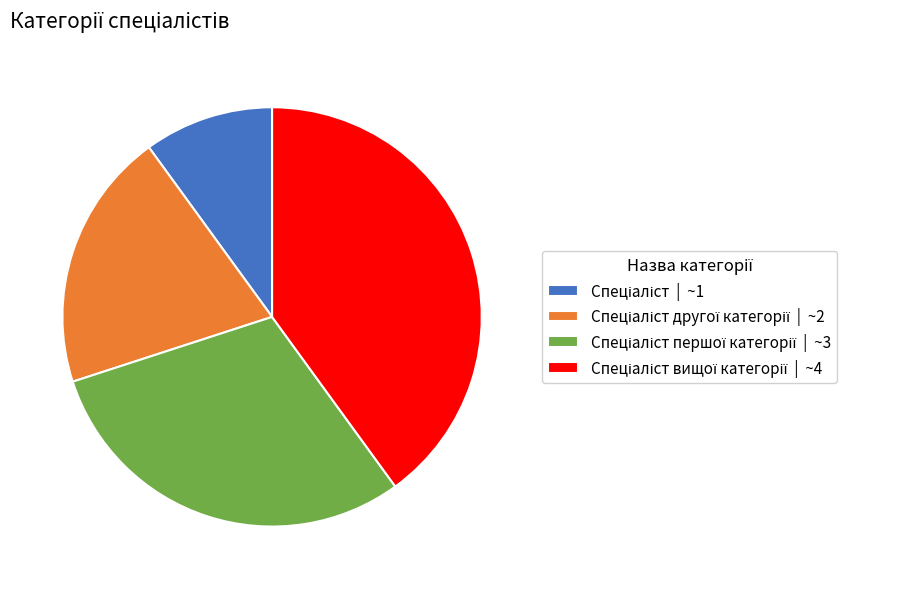

Is there any slice that represents more than half of the pie?

No